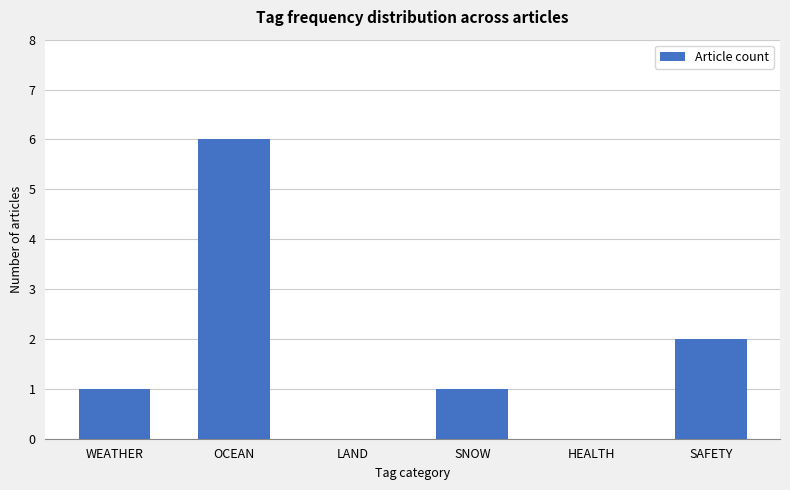

Reading left to right, extract all data points from this chart.

WEATHER=1	OCEAN=6	LAND=0	SNOW=1	HEALTH=0	SAFETY=2